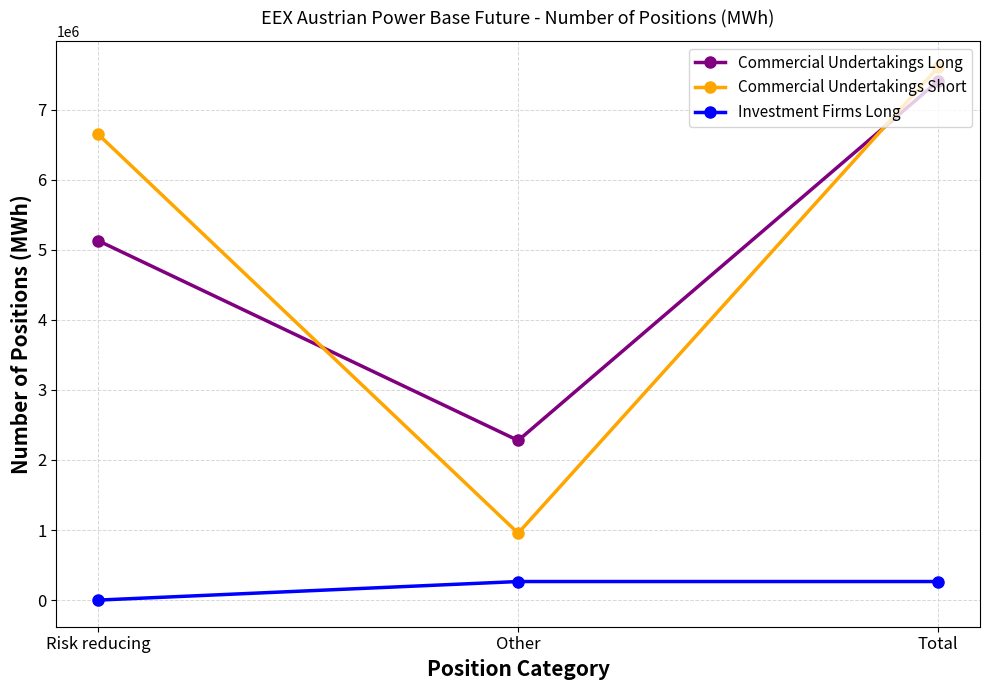

How many data points does each series have?

3